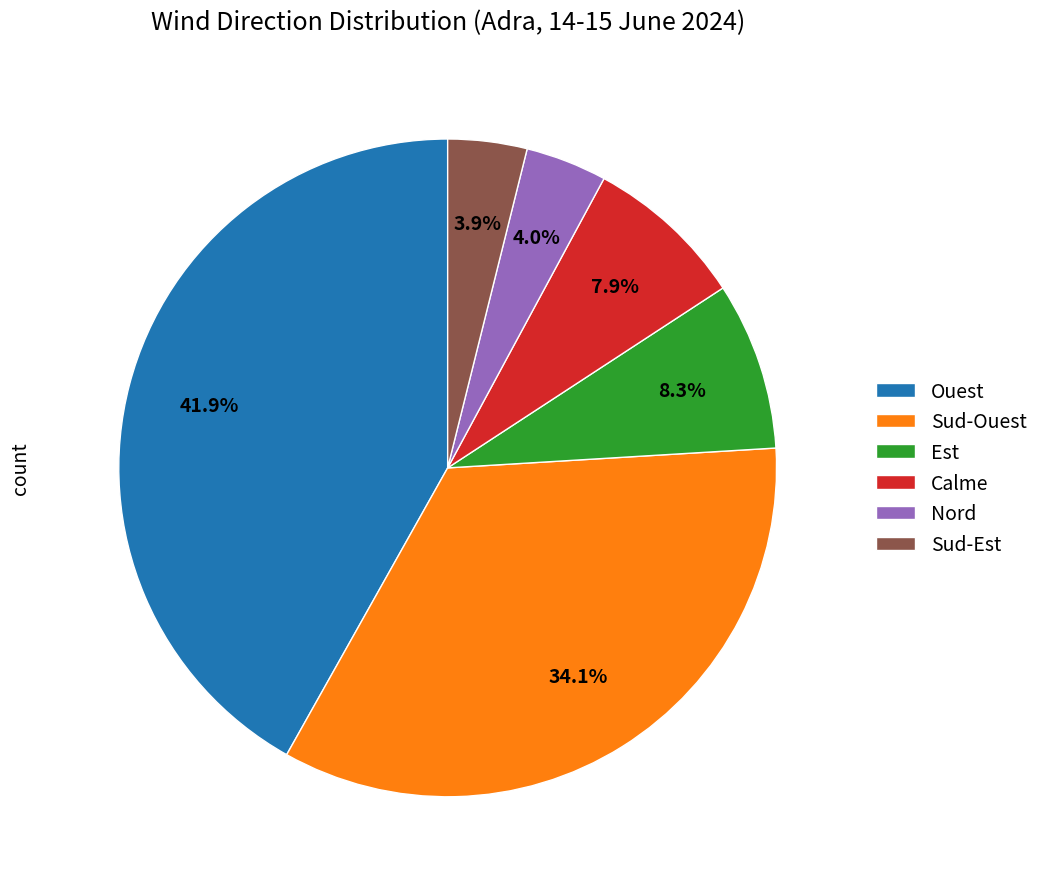

Which category has the biggest portion of the pie?

Ouest